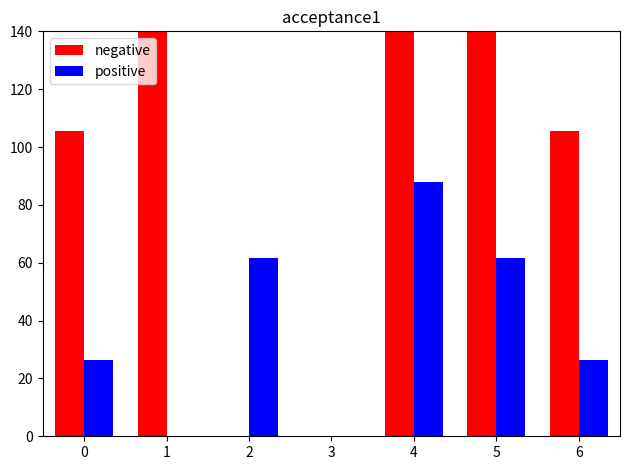

What is the sum of the positive values at 0 and 2?

88.0